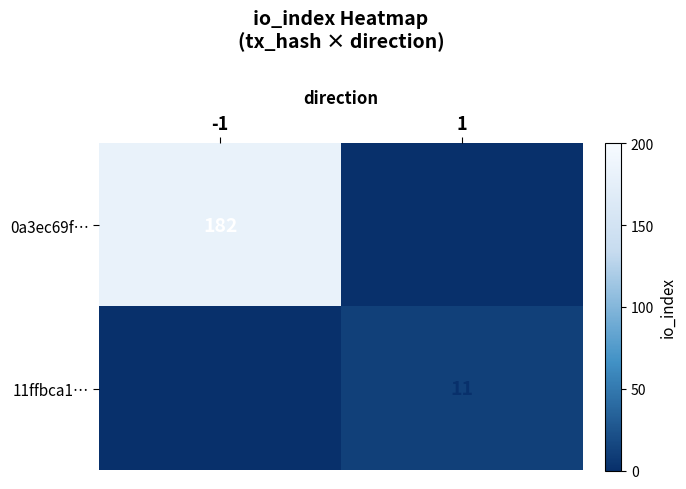

Is the value of 0a3ec69f… at -1 greater than the value of 11ffbca1… at 1?

Yes